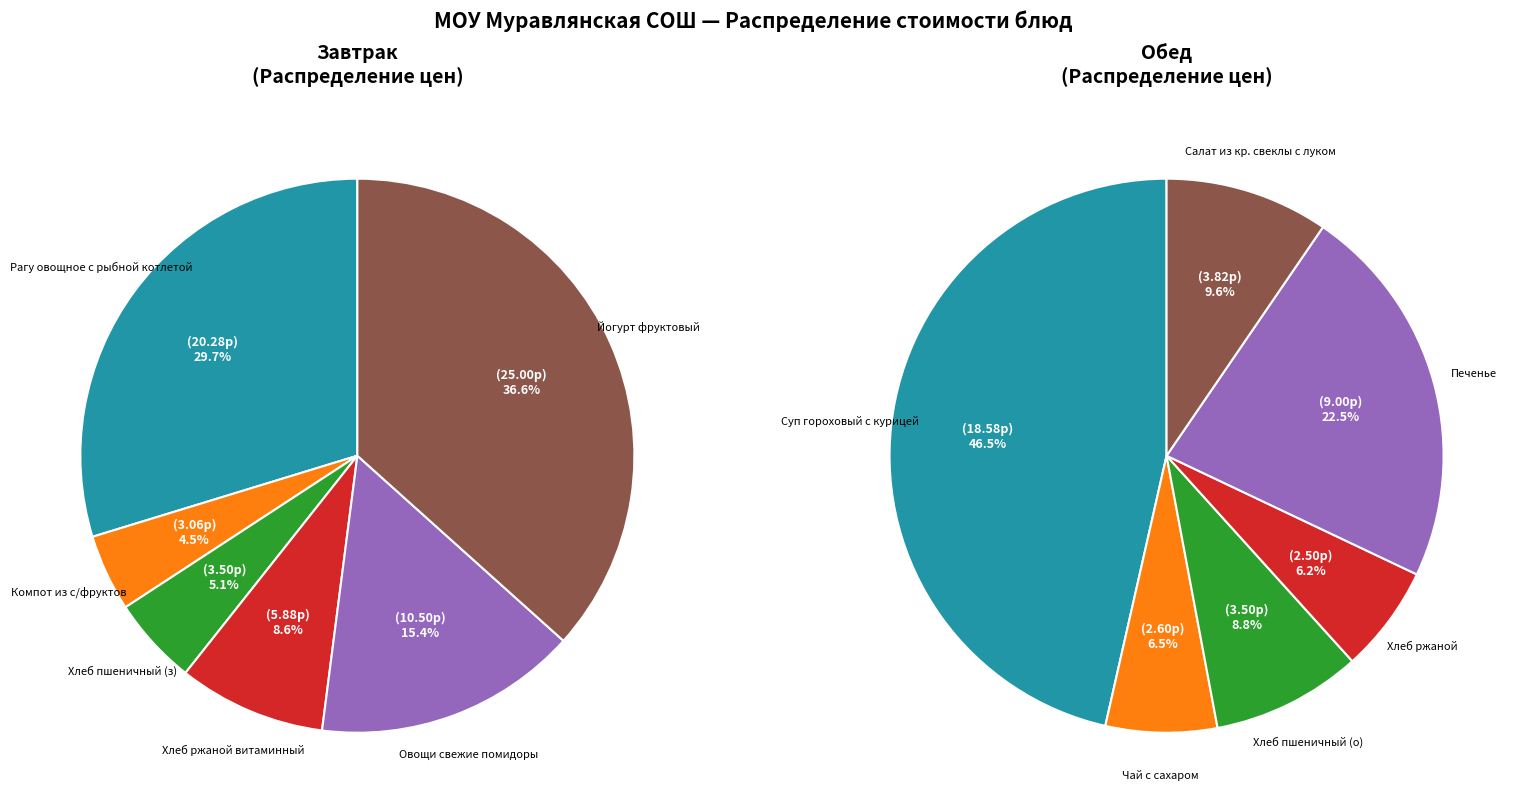

How many segments does this pie chart have?

6